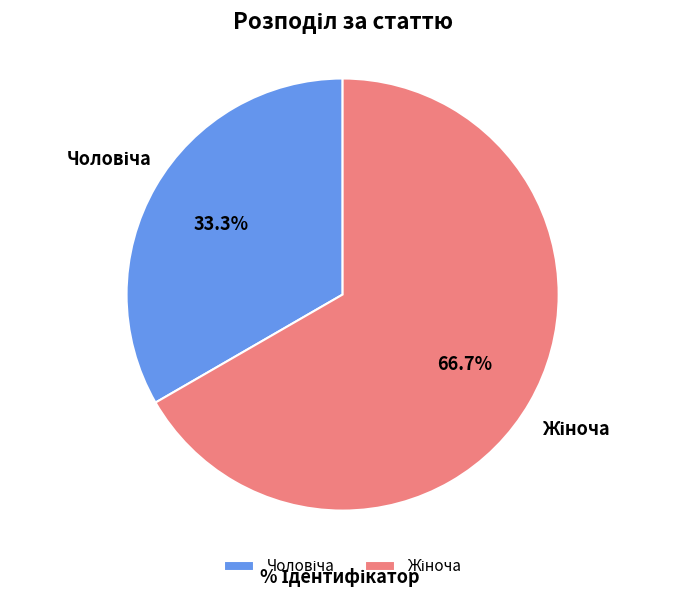

Is there any slice that represents more than half of the pie?

Yes